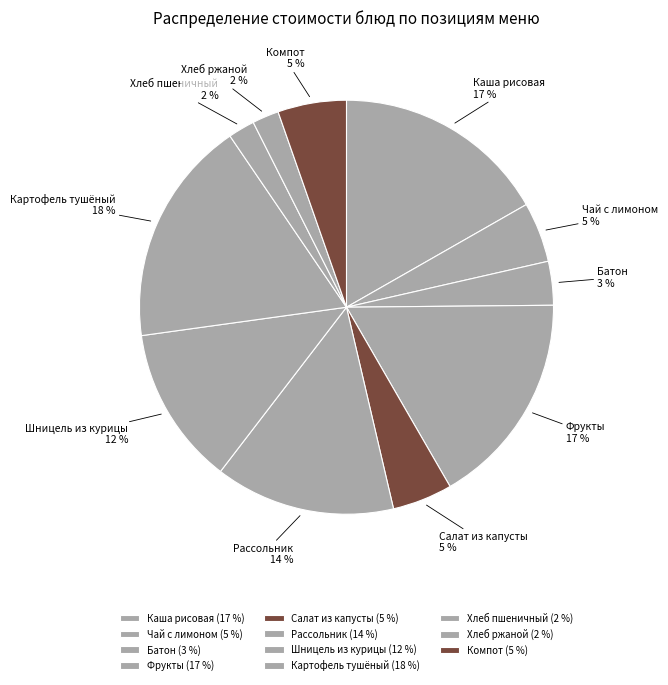

True or false: Салат из капусты accounts for 5% of the total.

True